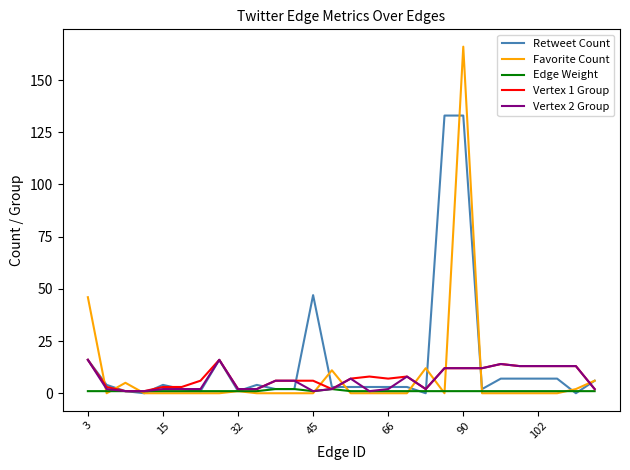

What are all the series names shown in the legend?

Retweet Count, Favorite Count, Edge Weight, Vertex 1 Group, Vertex 2 Group